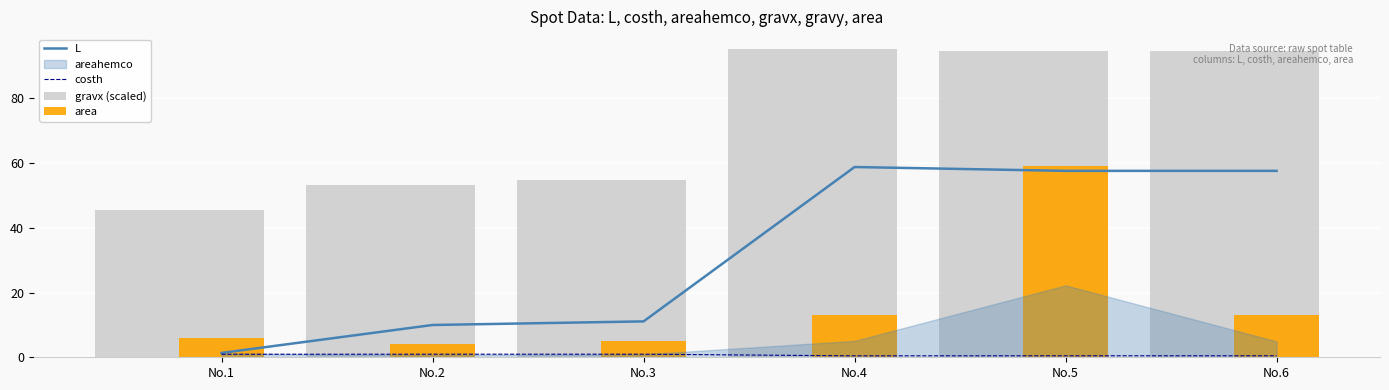

What is the sum of all costh values?

4.2